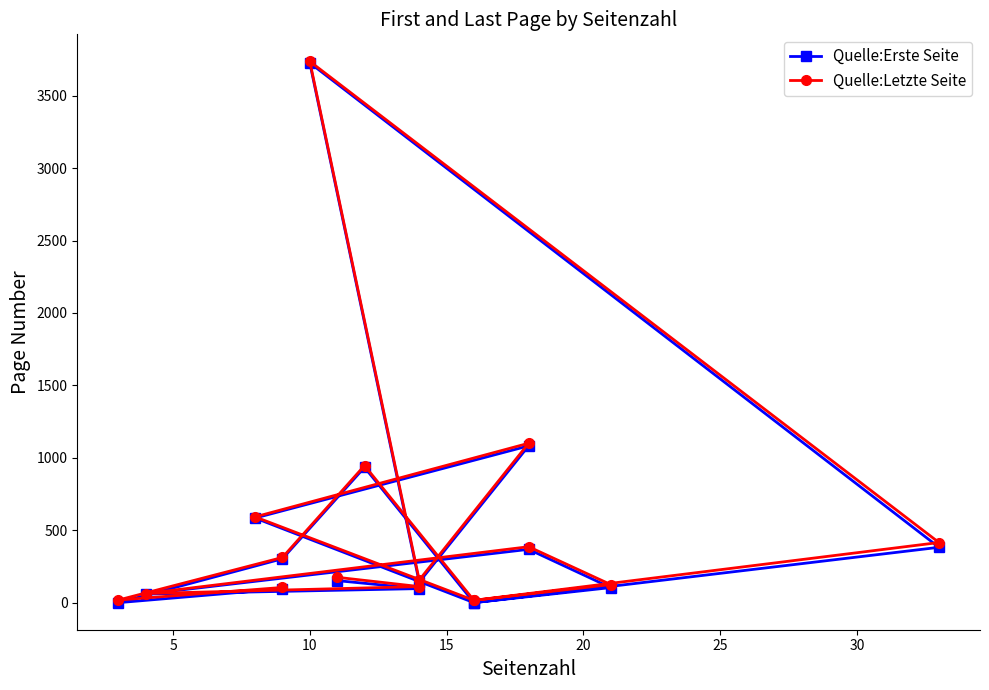

Which series has the widest spread of values?

Quelle:Erste Seite